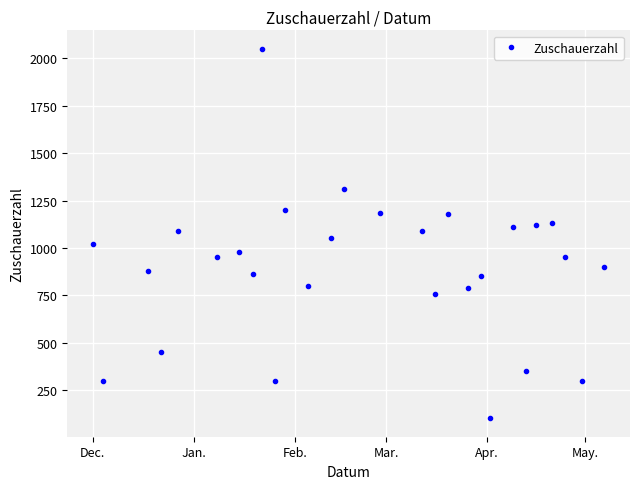

True or false: there are more than 2 points higher than both neighbors.

True